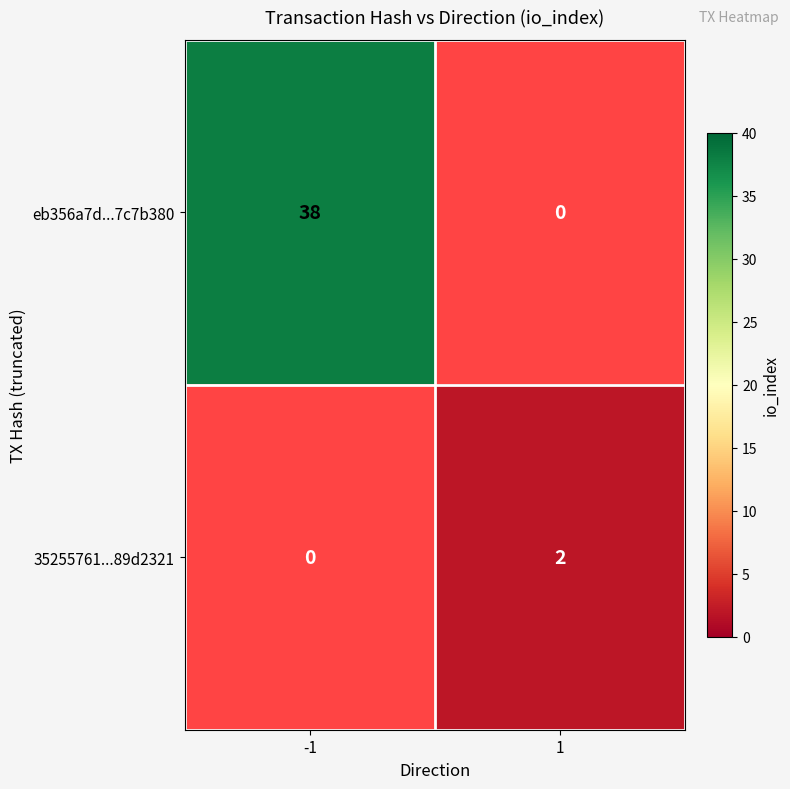

Reading right to left, transcribe all the data shown in this chart.

eb356a7d...7c7b380: 0	38
35255761...89d2321: 2	0